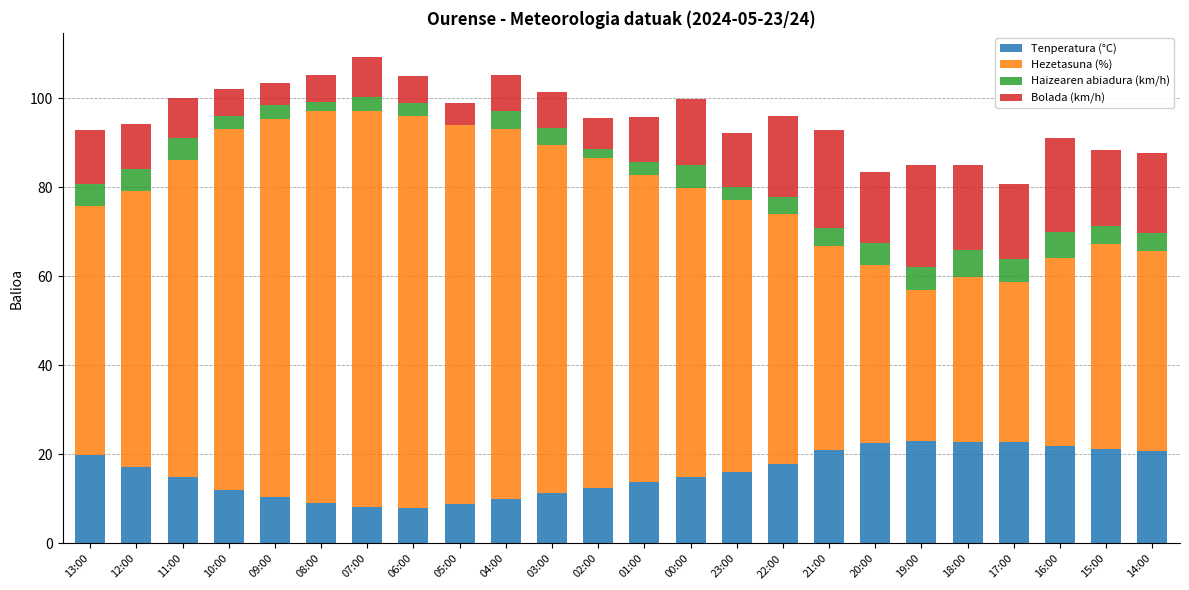

What is the total value across all series at 23:00?

92.1